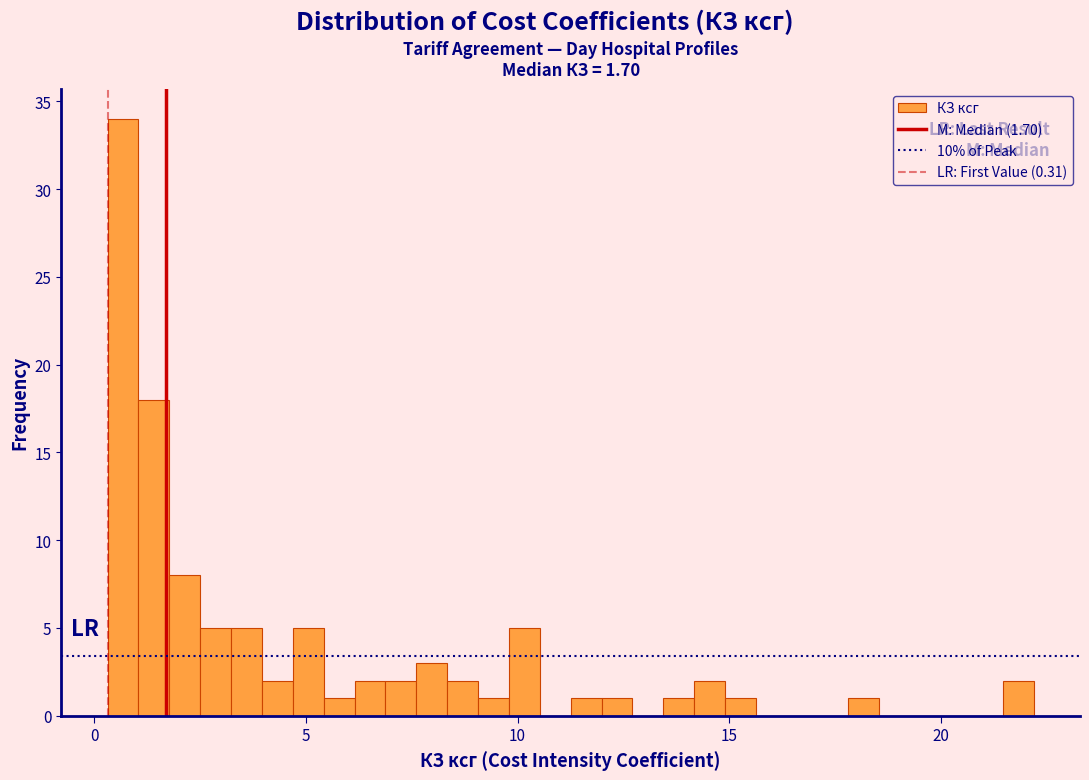

Read against the x-axis, roughly where is the centre of the tallest bar?

0.5